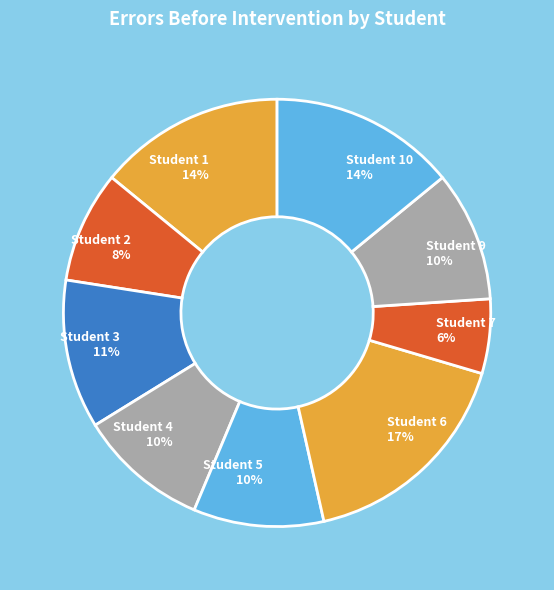

To the nearest percent, what portion does Student 10 14% represent?

14%